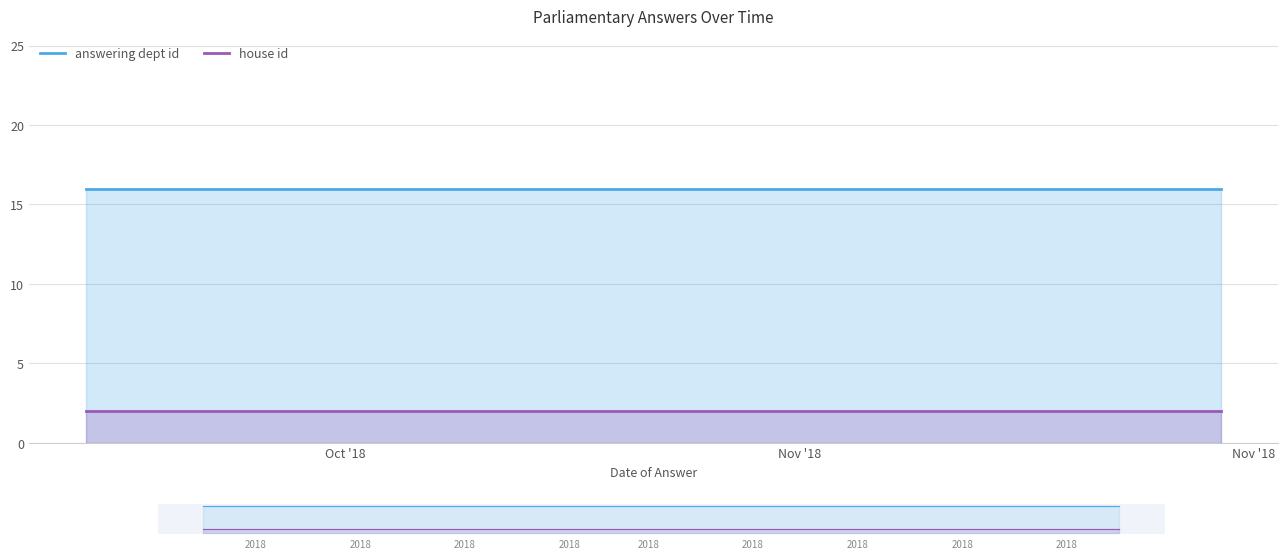

At which category is the sum across all series the highest?

Oct '18